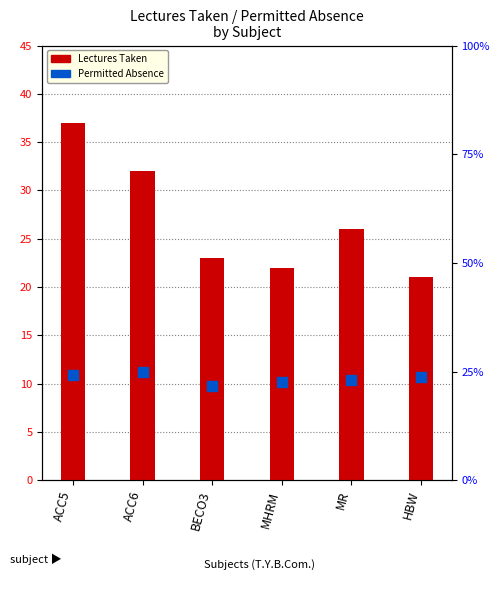

What is the total value across all series at MR?

49.1